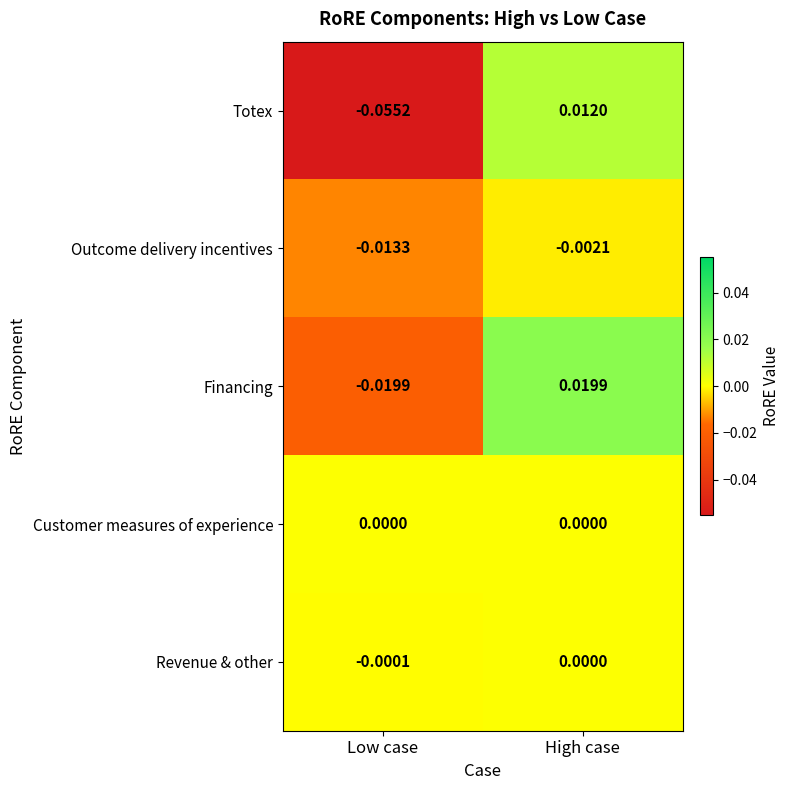

Count the number of categories in the chart.

2